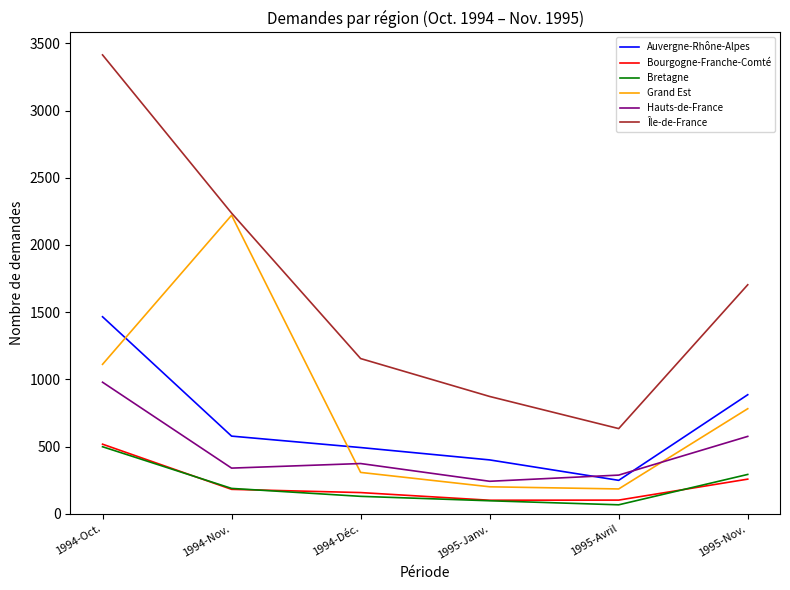

At 1995-Avril, list the series in order from smallest to largest.

Bretagne, Bourgogne-Franche-Comté, Grand Est, Auvergne-Rhône-Alpes, Hauts-de-France, Île-de-France